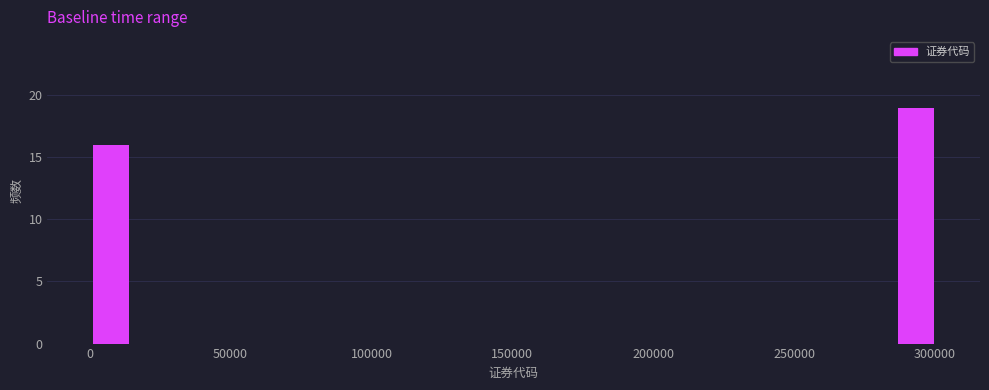

Read against the x-axis, roughly where is the centre of the tallest bar?

295000